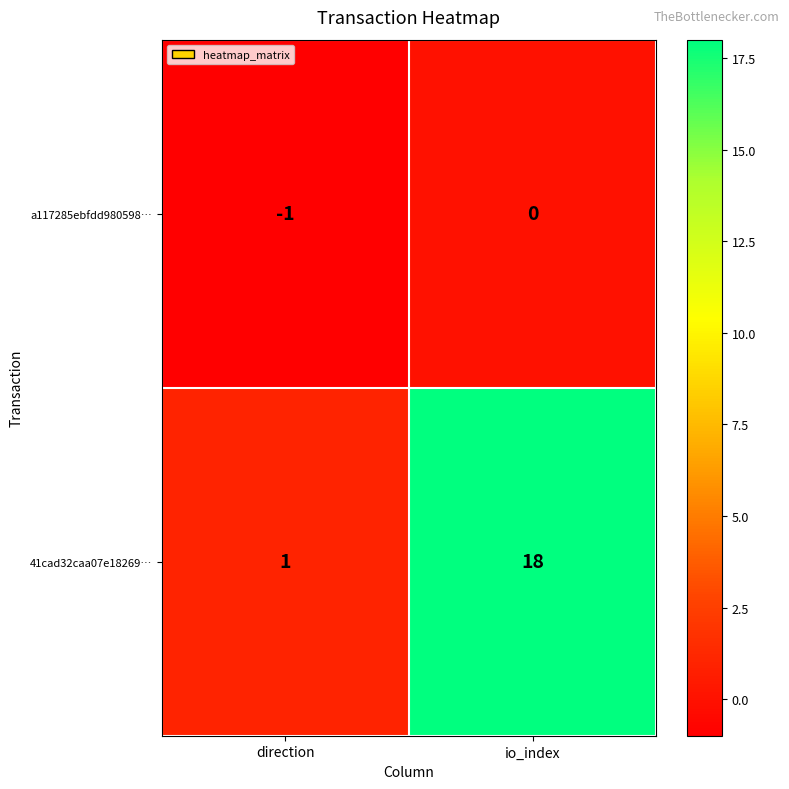

Count the number of data series in this chart.

2